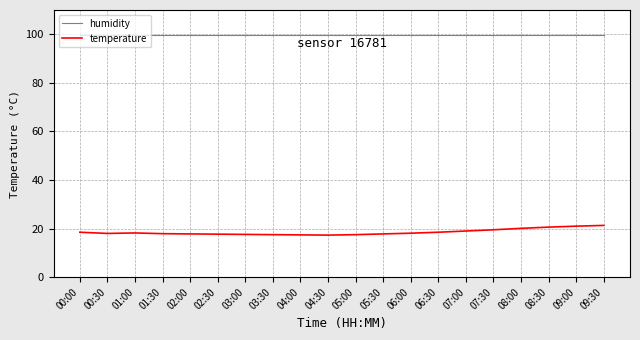

What is the maximum value for temperature?

21.3